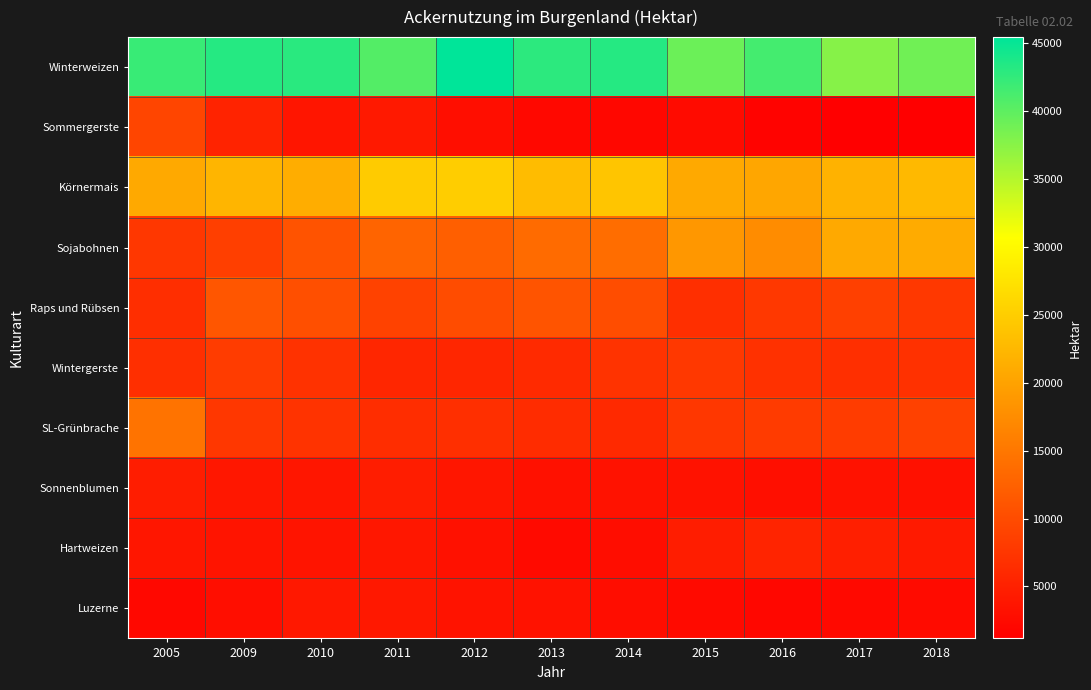

Reading left to right, list all the values displayed in this chart.

Winterweizen: 2005=42086	2009=43218	2010=43009	2011=40544	2012=45433	2013=42756	2014=43255	2015=39199	2016=41399	2017=37604	2018=38906
Sommergerste: 2005=9236	2009=5404	2010=3737	2011=4126	2012=2991	2013=2186	2014=2114	2015=2501	2016=1649	2017=1310	2018=1178
Körnermais: 2005=20790	2009=22211	2010=21279	2011=24704	2012=24982	2013=23000	2014=24024	2015=20849	2016=20404	2017=21775	2018=22665
Sojabohnen: 2005=7654	2009=8587	2010=10892	2011=12845	2012=12216	2013=13683	2014=13866	2015=18716	2016=17437	2017=20739	2018=21056
Raps und Rübsen: 2005=6605	2009=11230	2010=10395	2011=8888	2012=10056	2013=10973	2014=10249	2015=6744	2016=7816	2017=8629	2018=7683
Wintergerste: 2005=6711	2009=8224	2010=7011	2011=5590	2012=5601	2013=6181	2014=7185	2015=7788	2016=6891	2017=6669	2018=6963
SL-Grünbrache: 2005=14511	2009=7597	2010=7145	2011=6503	2012=6793	2013=6390	2014=5997	2015=7624	2016=8087	2017=8249	2018=8742
Sonnenblumen: 2005=4570	2009=4024	2010=3851	2011=4690	2012=3820	2013=3182	2014=3367	2015=3381	2016=3054	2017=3384	2018=3310
Hartweizen: 2005=3791	2009=3563	2010=3577	2011=3893	2012=3219	2013=2461	2014=2740	2015=4687	2016=5458	2017=4866	2018=4334
Luzerne: 2005=2262	2009=2958	2010=4100	2011=4051	2012=3450	2013=3404	2014=2761	2015=2401	2016=2109	2017=2384	2018=2498